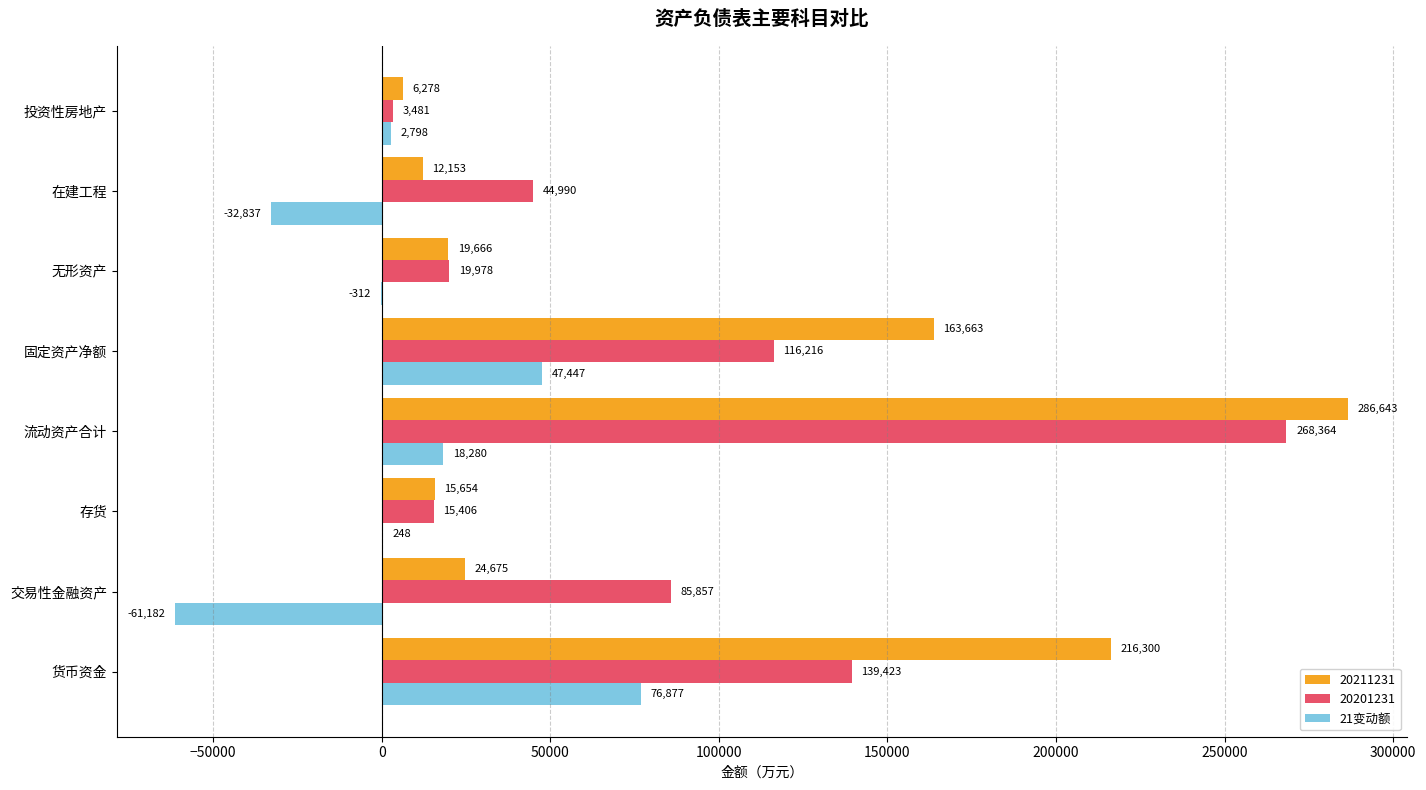

Which category has the highest value in the 20201231 series?

流动资产合计